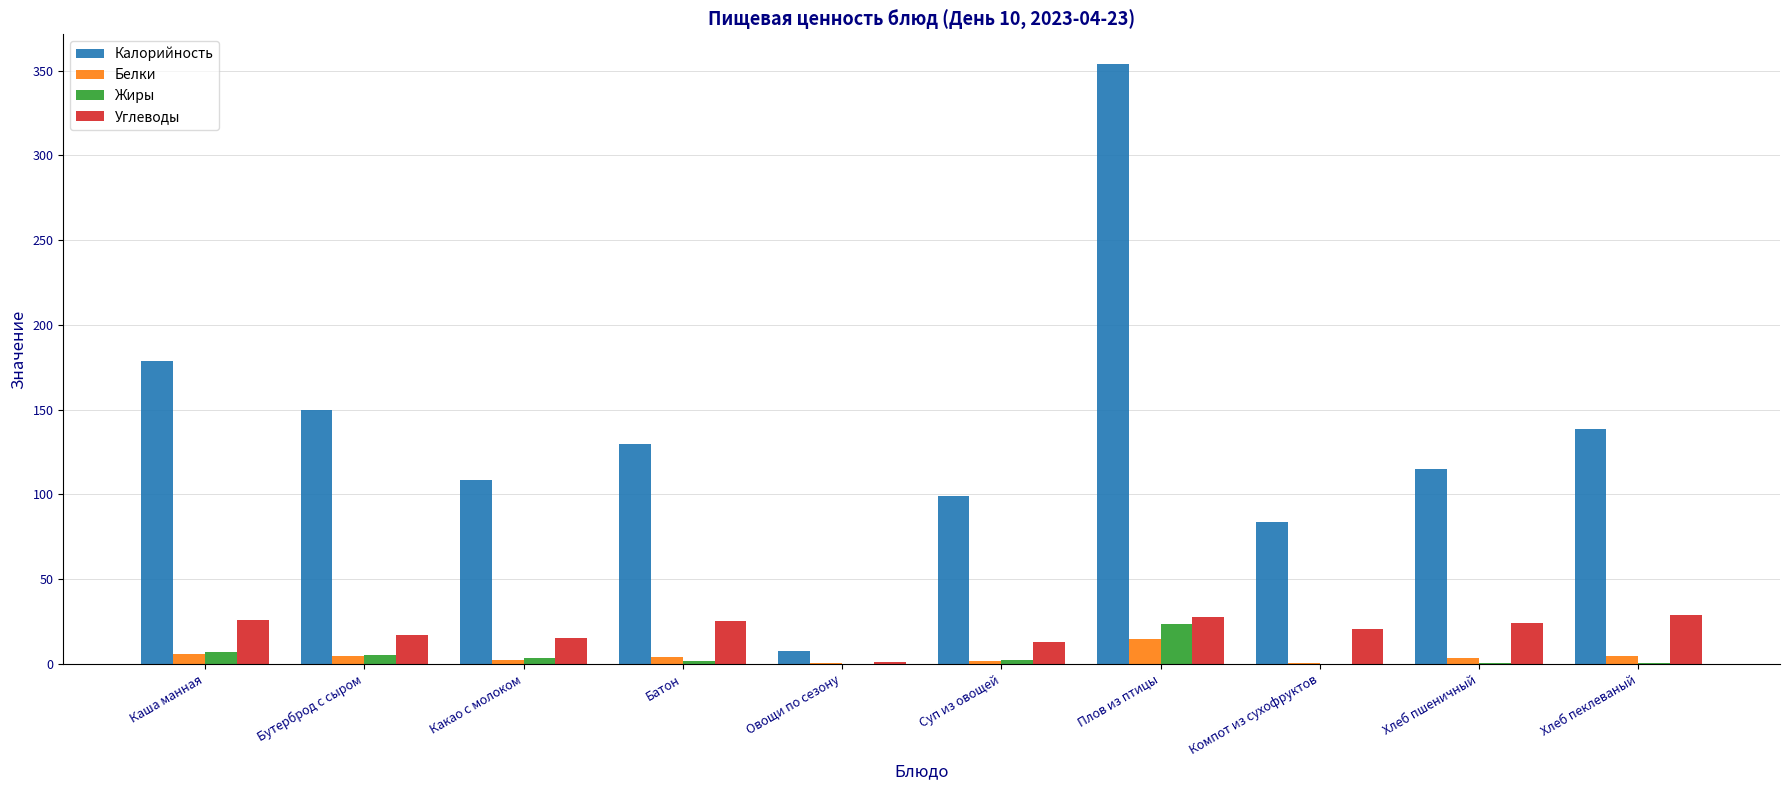

Which series has the largest total across all categories?

Калорийность